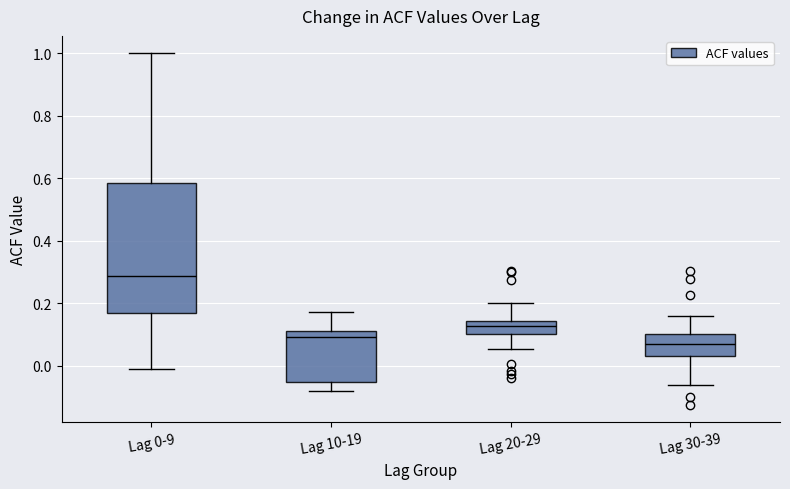

Comparing the boxes themselves (not the whiskers), which one is the tallest?

Lag 0-9